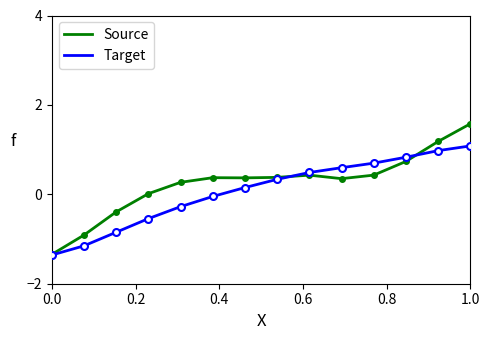

What is the maximum value shown in the chart?

1.6